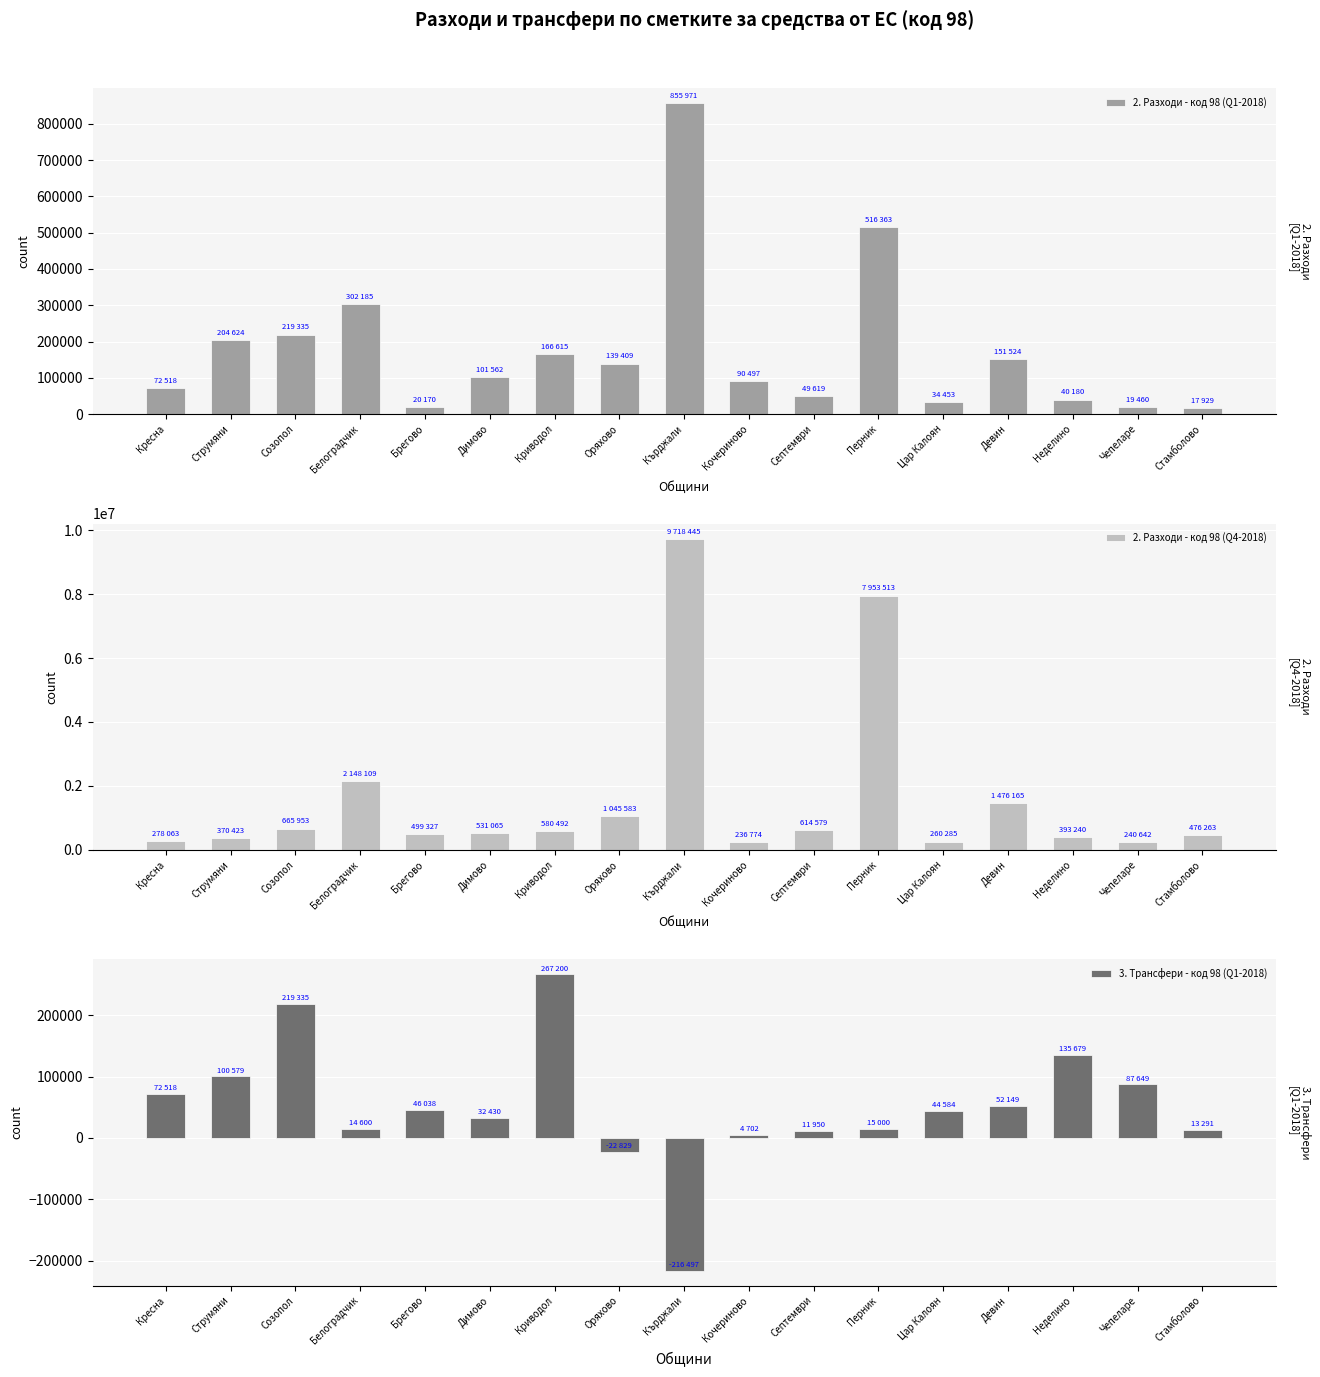

Reading right to left, transcribe all the data shown in this chart.

2. Разходи - код 98 (Q1-2018): Стамболово=17929	Чепеларе=19460	Неделино=40180	Девин=151524	Цар Калоян=34453	Перник=516363	Септември=49619	Кочериново=90497	Кърджали=855971	Оряхово=139409	Криводол=166615	Димово=101562	Брегово=20170	Белоградчик=302185	Созопол=219335	Струмяни=204624	Кресна=72518
2. Разходи - код 98 (Q4-2018): Стамболово=476263	Чепеларе=240642	Неделино=393240	Девин=1476165	Цар Калоян=260285	Перник=7953513	Септември=614579	Кочериново=236774	Кърджали=9718445	Оряхово=1045583	Криводол=580492	Димово=531065	Брегово=499327	Белоградчик=2148109	Созопол=665953	Струмяни=370423	Кресна=278063
3. Трансфери - код 98 (Q1-2018): Стамболово=13291	Чепеларе=87649	Неделино=135679	Девин=52149	Цар Калоян=44584	Перник=15000	Септември=11950	Кочериново=4702	Кърджали=-216497	Оряхово=-22829	Криводол=267200	Димово=32430	Брегово=46038	Белоградчик=14600	Созопол=219335	Струмяни=100579	Кресна=72518